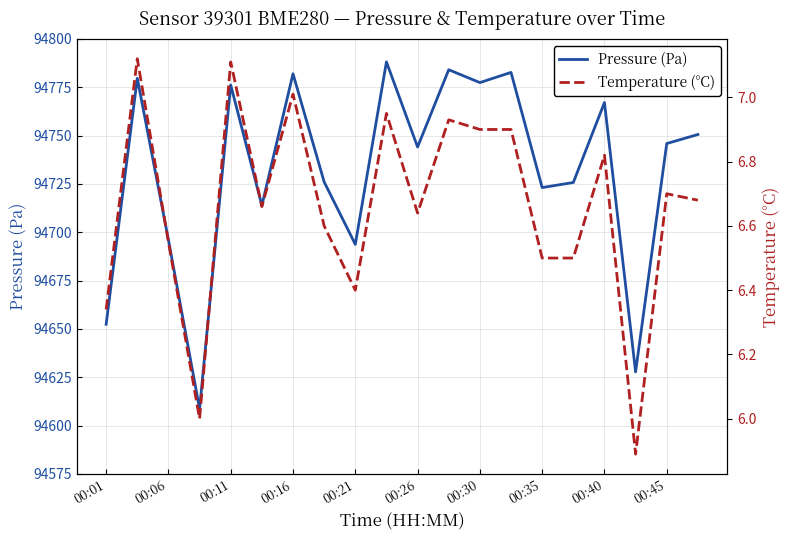

Is it true that Pressure (Pa) equals 50258.1 at 00:40?

False